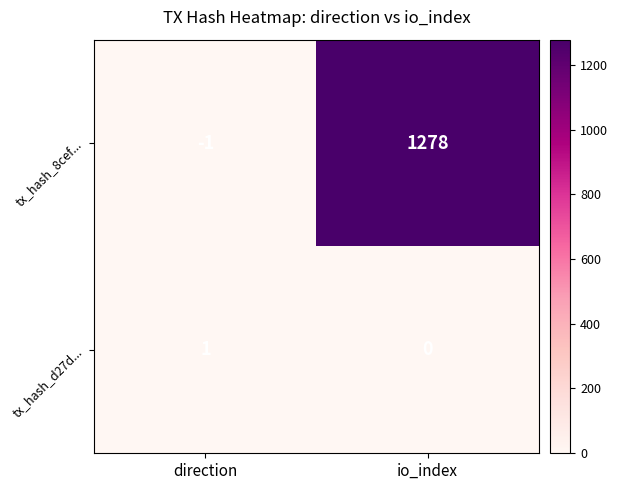

The tx_hash_d27d... series shows 0 at io_index. True or false?

True